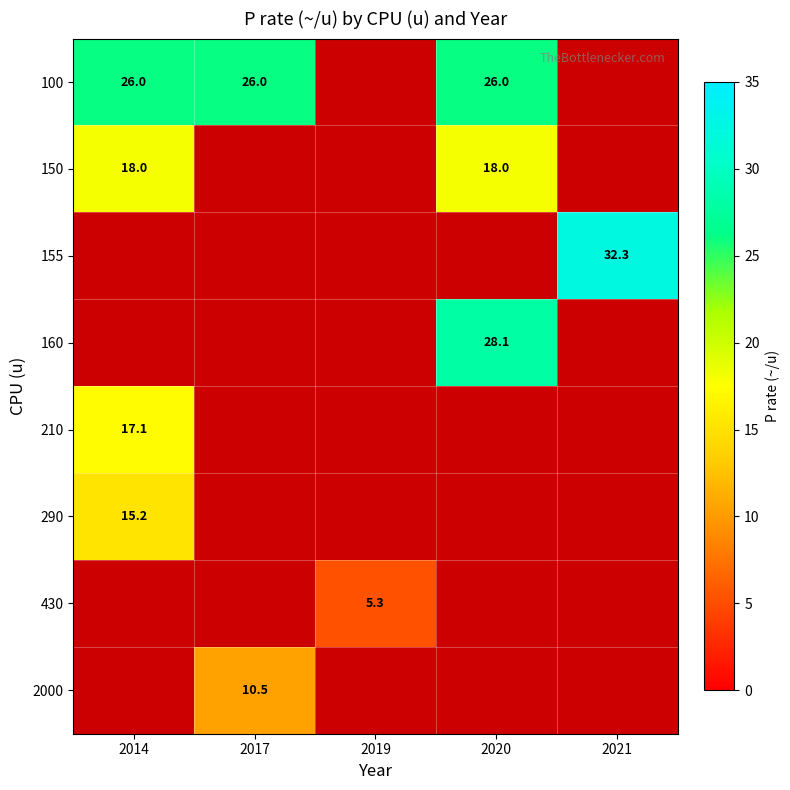

What is the sum of the 100 values at 2020 and 2014?

52.0